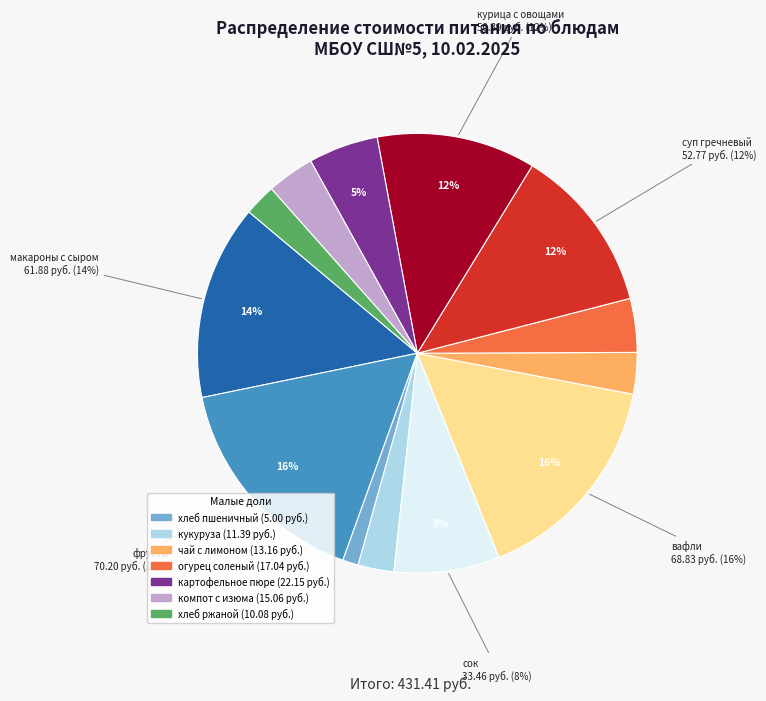

To the nearest percent, what is the average slice percentage?

8%